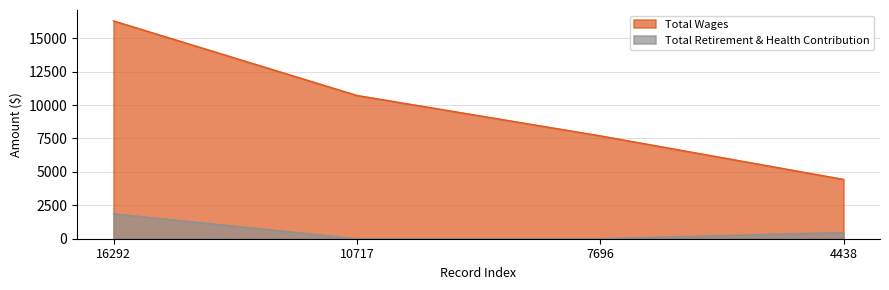

Which category has the lowest value in the Total Wages series?

4438